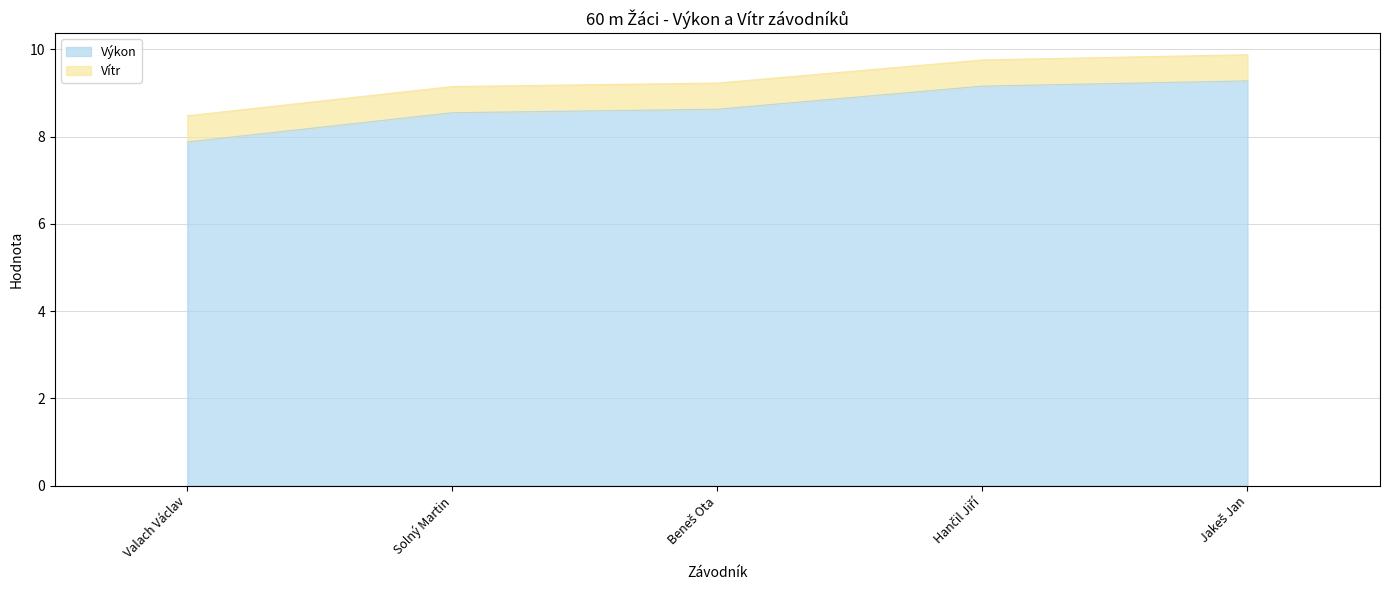

At which label does Výkon reach its minimum?

Valach Václav